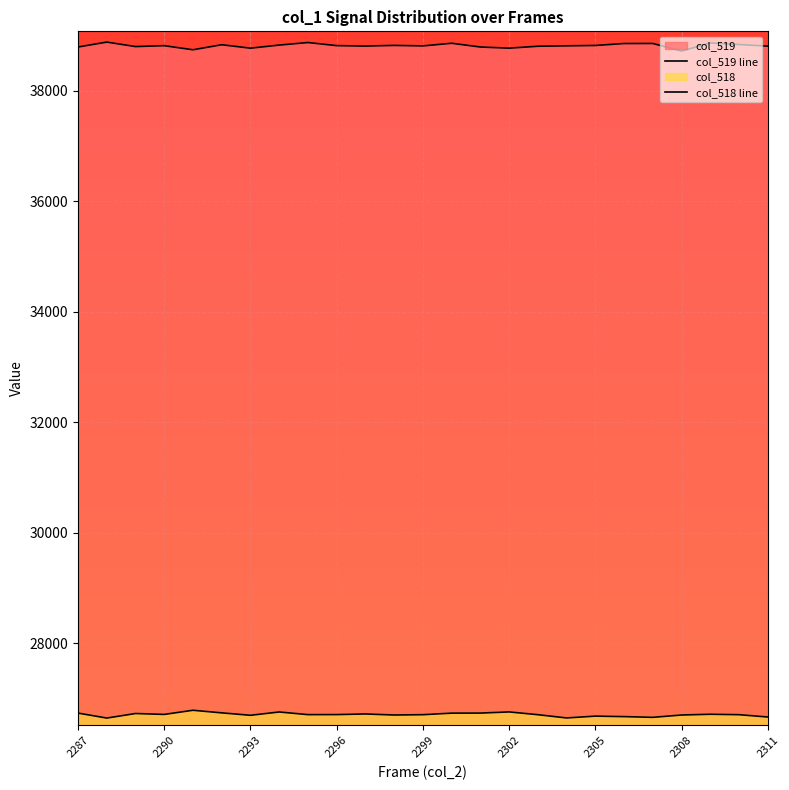

Is it true that col_519 equals 17998 at 2309?

False